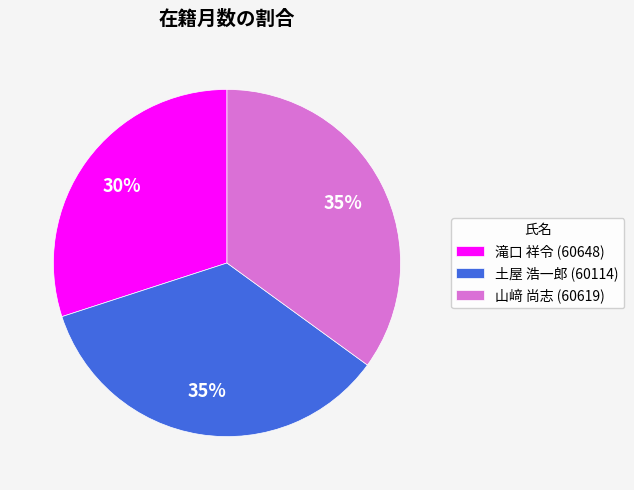

Count the number of slices in the pie.

3